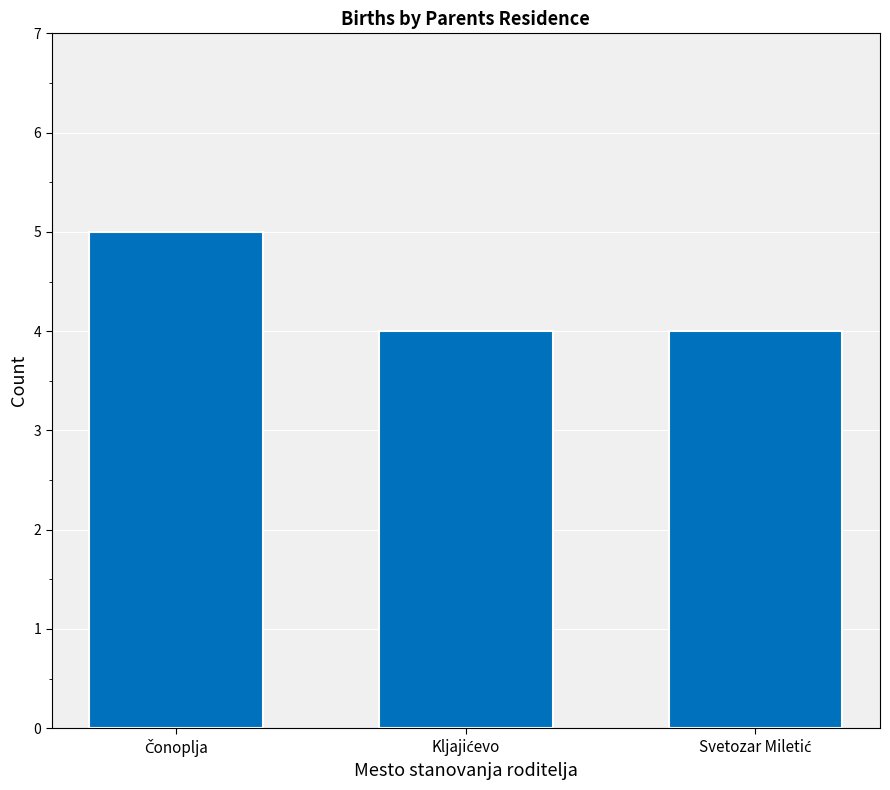

Count the number of categories in the chart.

3